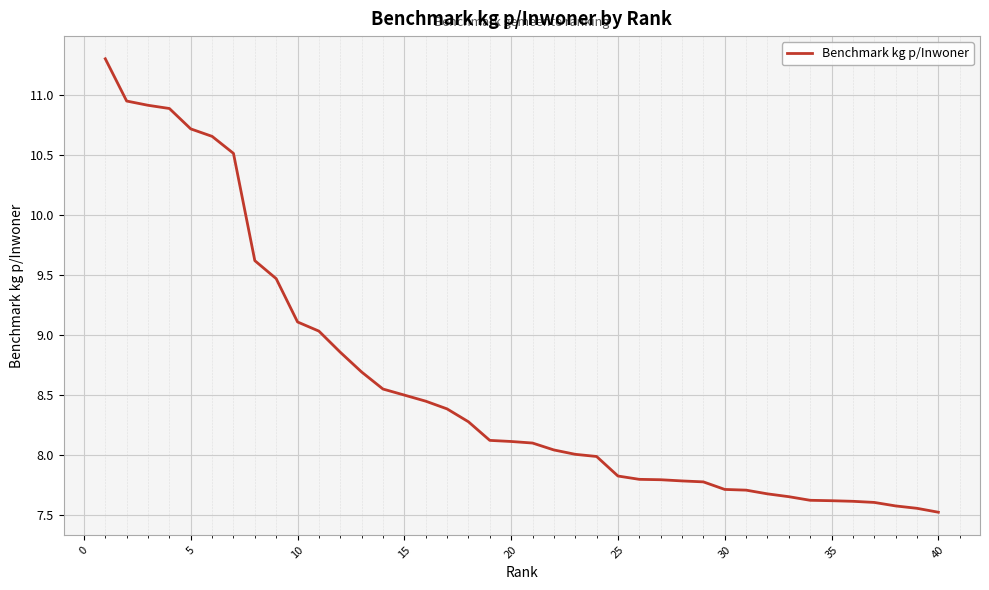

What is the difference between the maximum and second lowest values?

3.7